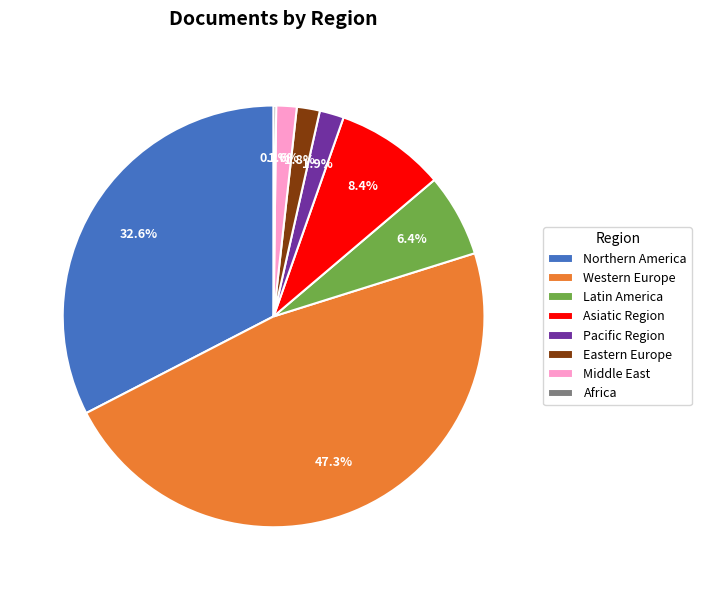

What portion of the pie excludes Middle East?

98.4%